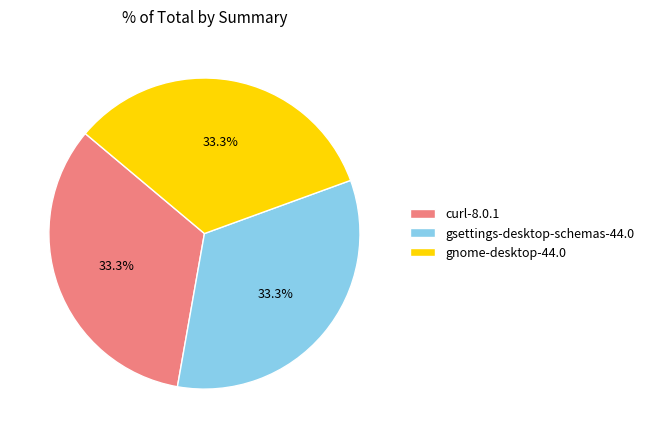

What percentage do gsettings-desktop-schemas-44.0 and curl-8.0.1 together represent?

66.7%